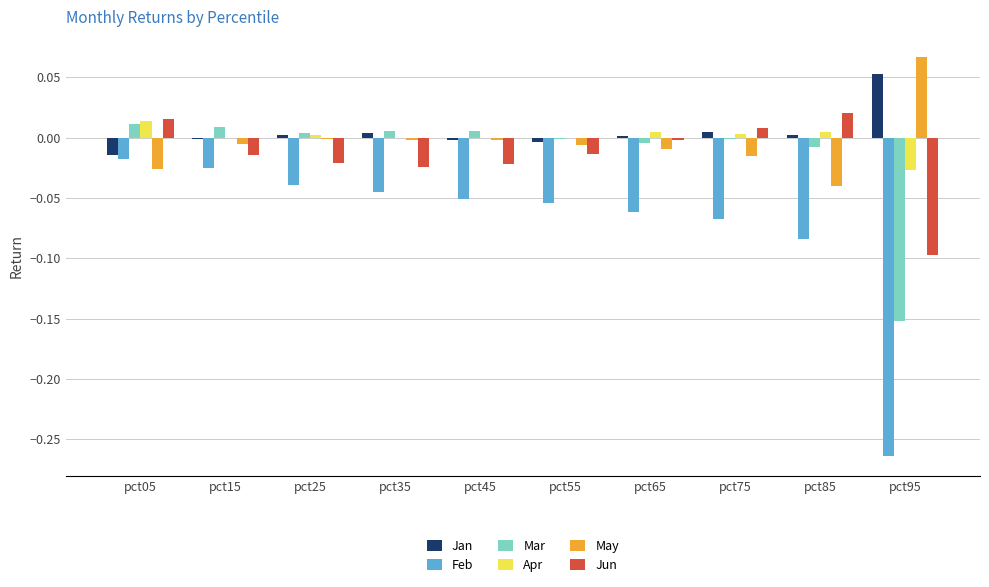

What is the sum of all Feb values?

-0.7